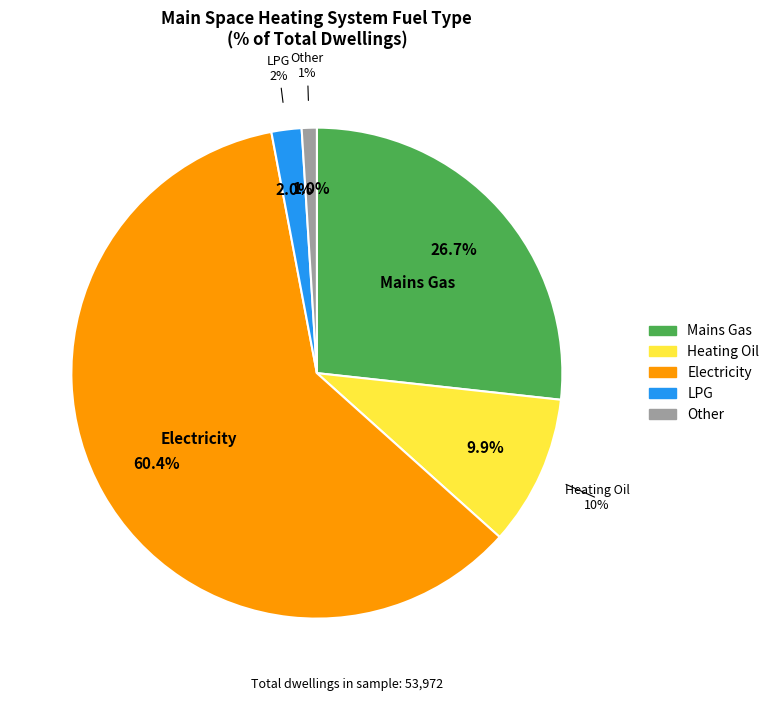

How many segments does this pie chart have?

5